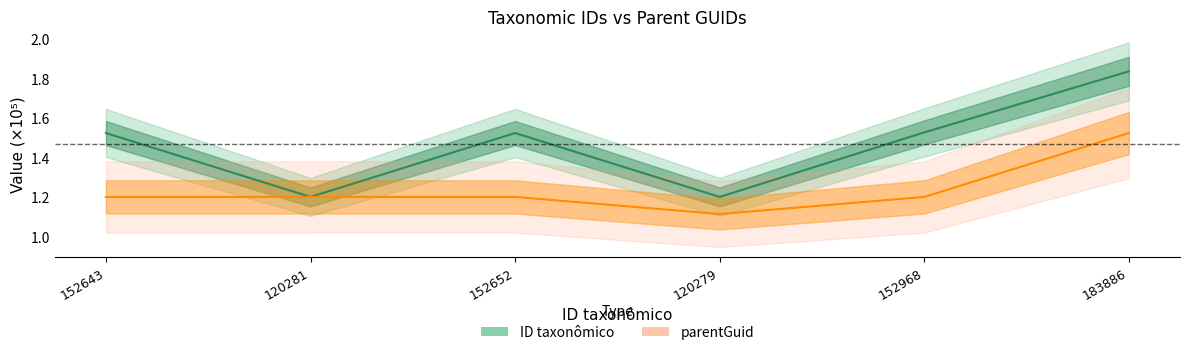

Reading right to left, list all the values displayed in this chart.

ID taxonômico: 183886=1.8	152968=1.5	120279=1.2	152652=1.5	120281=1.2	152643=1.5
parentGuid: 183886=1.5	152968=1.2	120279=1.1	152652=1.2	120281=1.2	152643=1.2